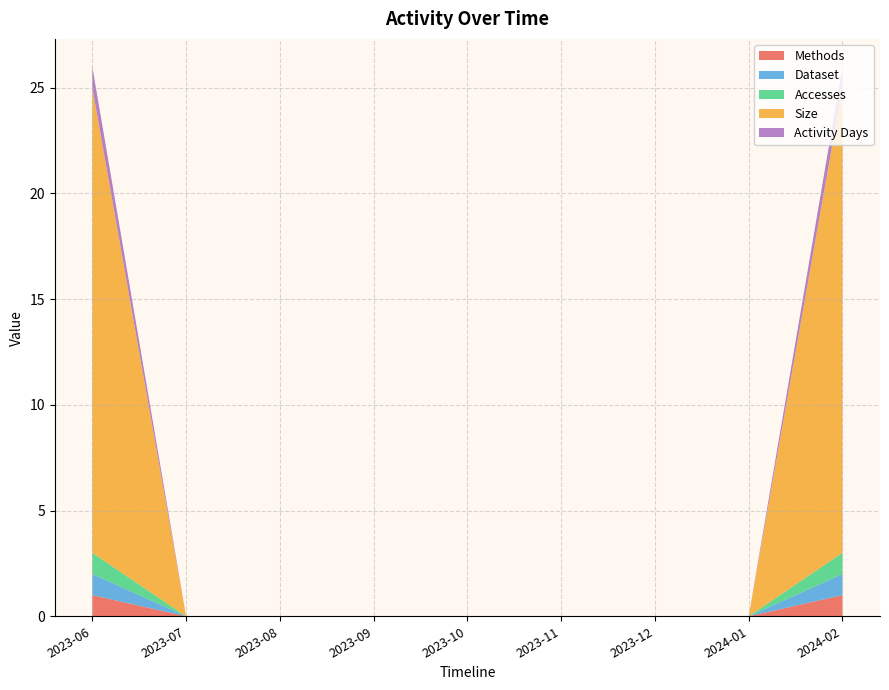

Reading left to right, transcribe all the data shown in this chart.

Methods: 1	0	0	0	0	0	0	0	1
Dataset: 1	0	0	0	0	0	0	0	1
Accesses: 1	0	0	0	0	0	0	0	1
Size: 22	0	0	0	0	0	0	0	22
Activity Days: 1	0	0	0	0	0	0	0	1